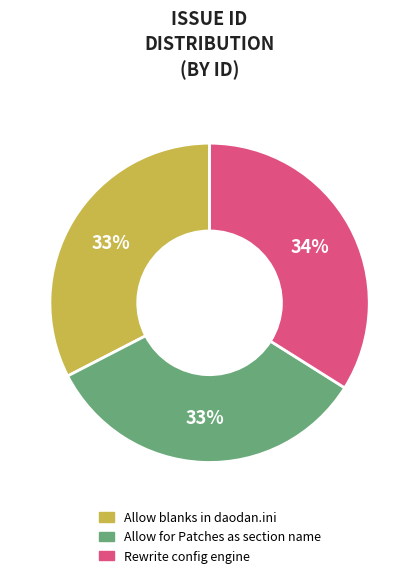

True or false: Allow for Patches as section name accounts for 33% of the total.

True